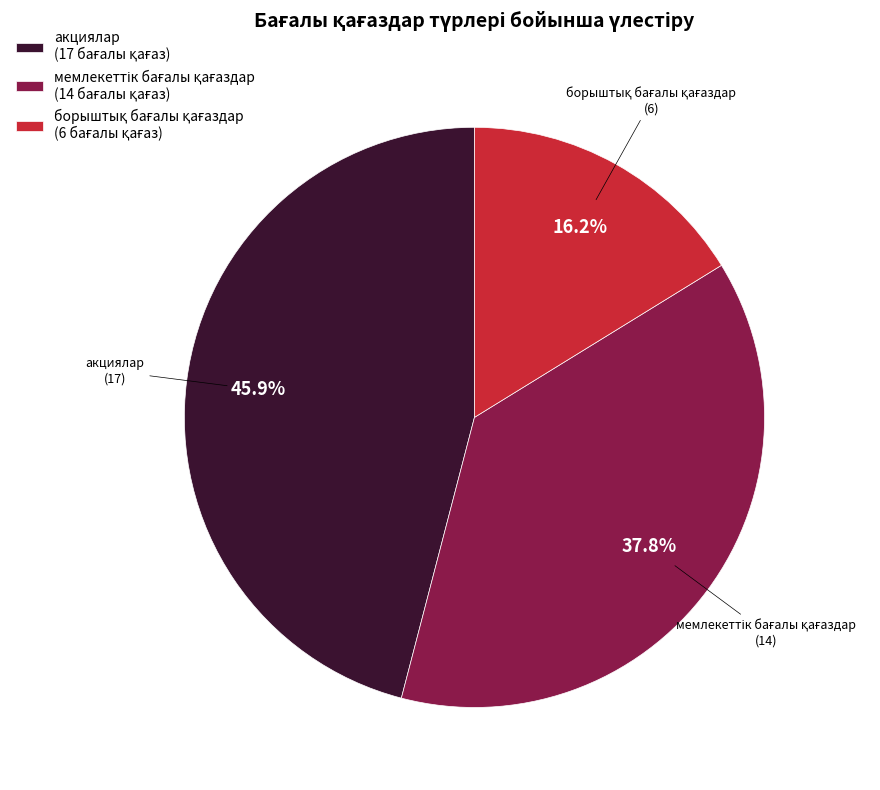

Is there a majority slice in this chart?

No